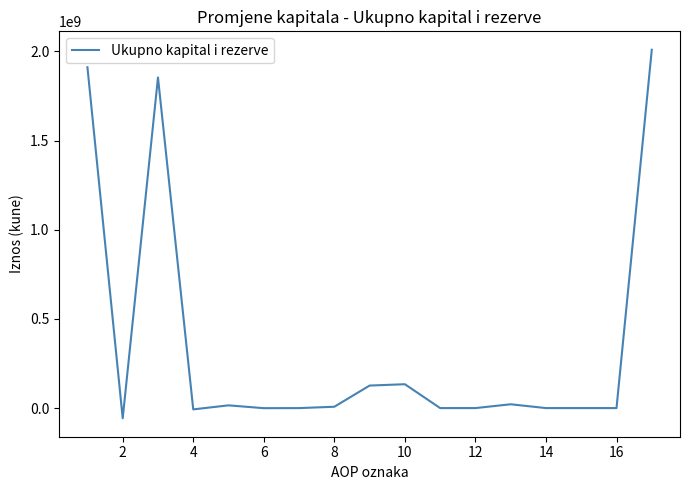

What is the greatest value displayed?

2008733517